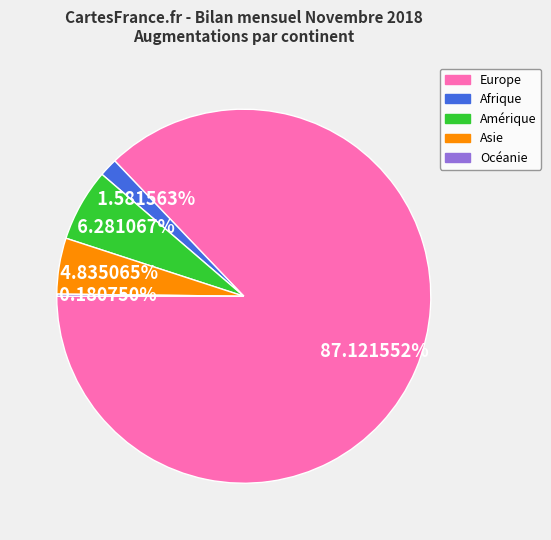

Does any single category account for the majority?

Yes